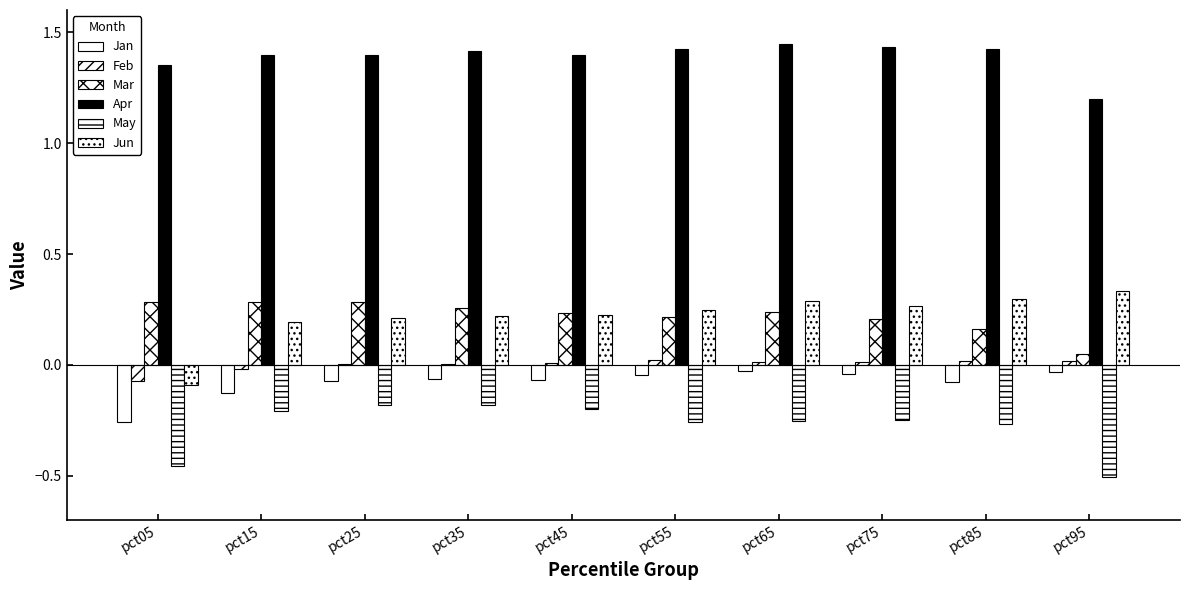

What is the spread (max minus min) of values at pct55?

1.7